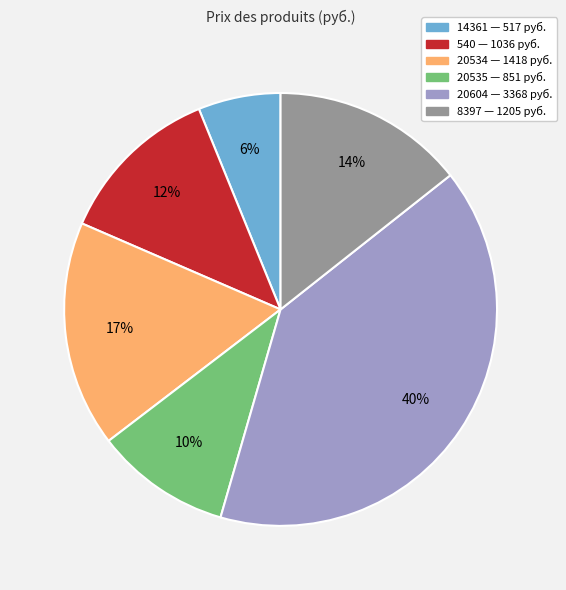

Does 8397 account for over 50% of the chart?

No